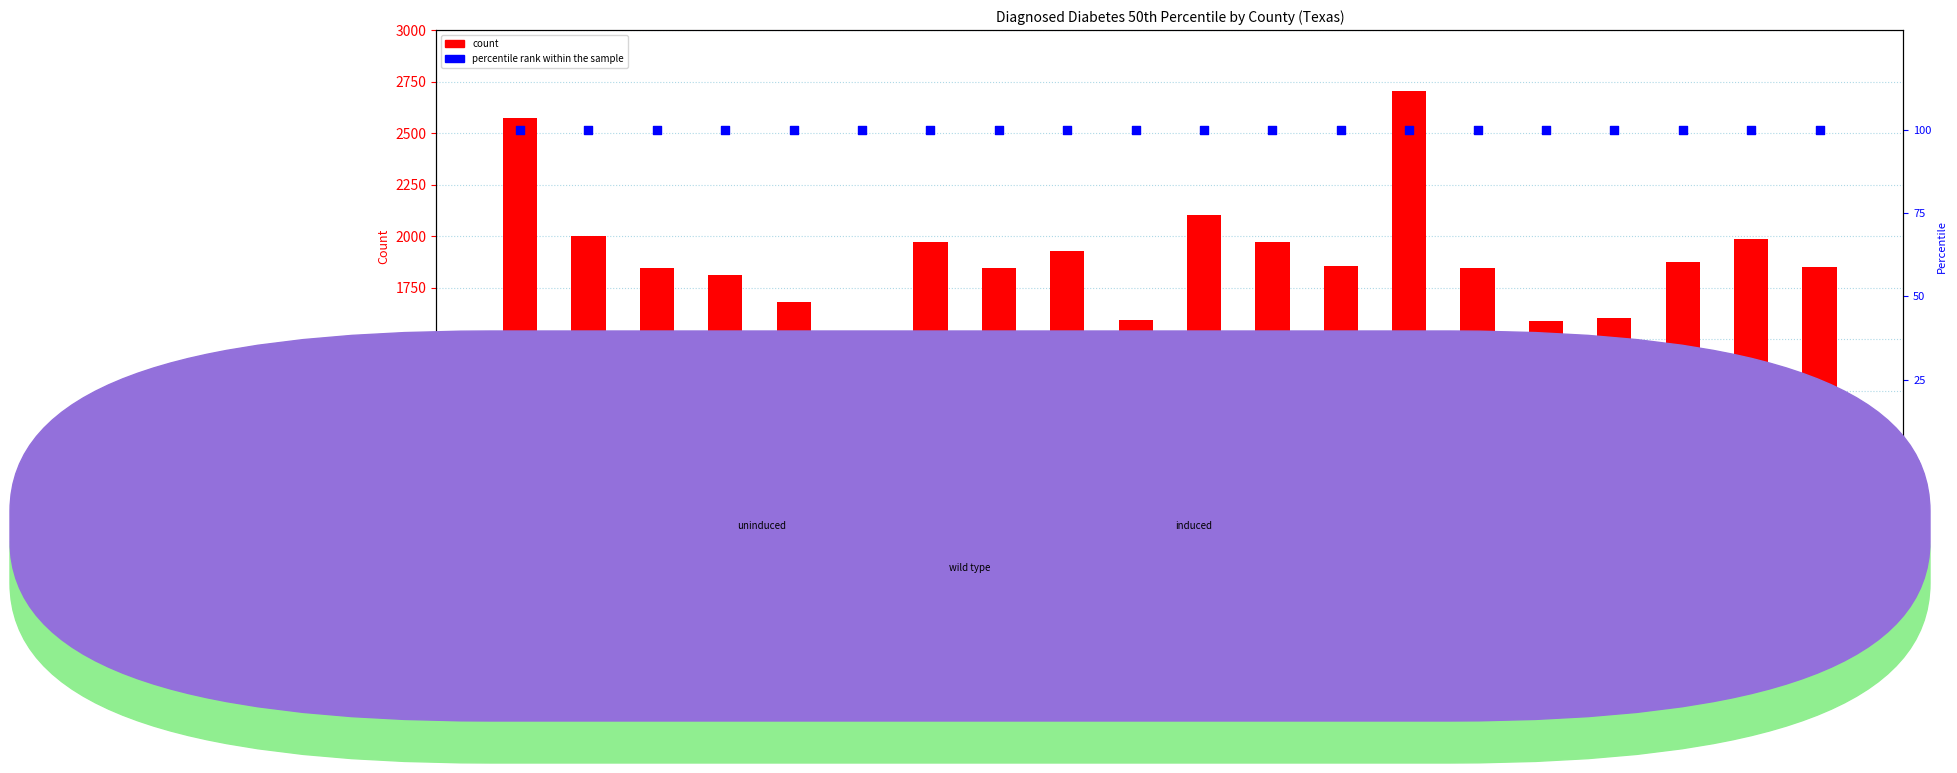

Which series reaches the maximum Y coordinate?

2006 50th